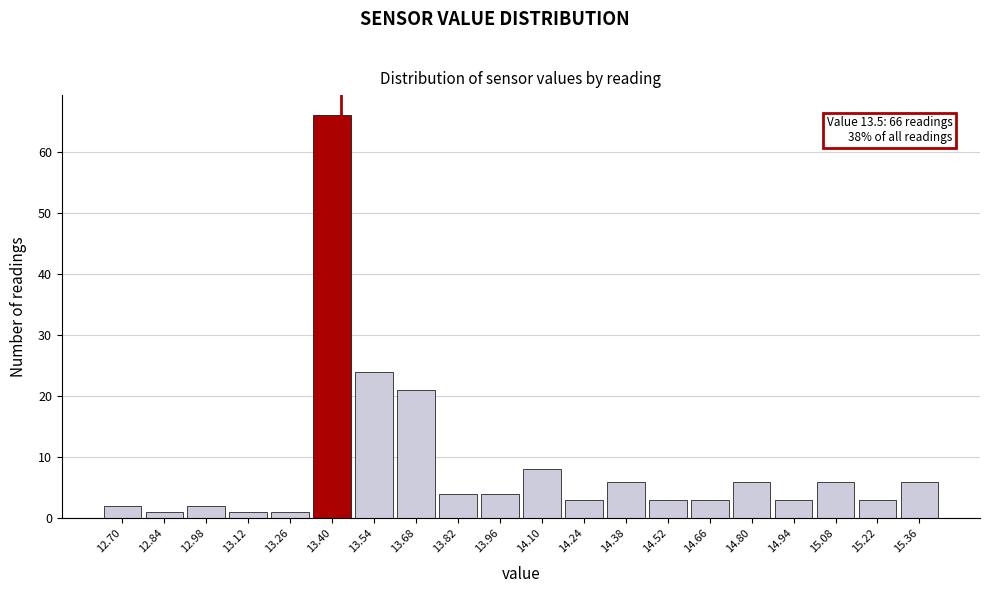

Reading left to right, extract all data points from this chart.

2	1	2	1	1	66	24	21	4	4	8	3	6	3	3	6	3	6	3	6